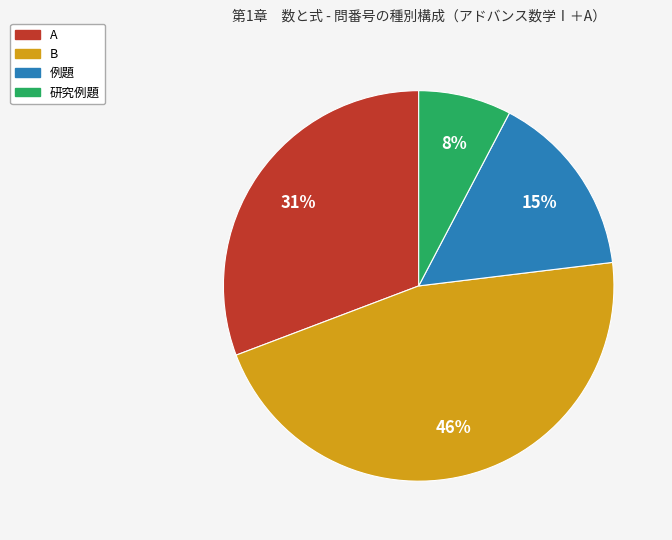

Combined, do 研究例題 and A account for over 50%?

No